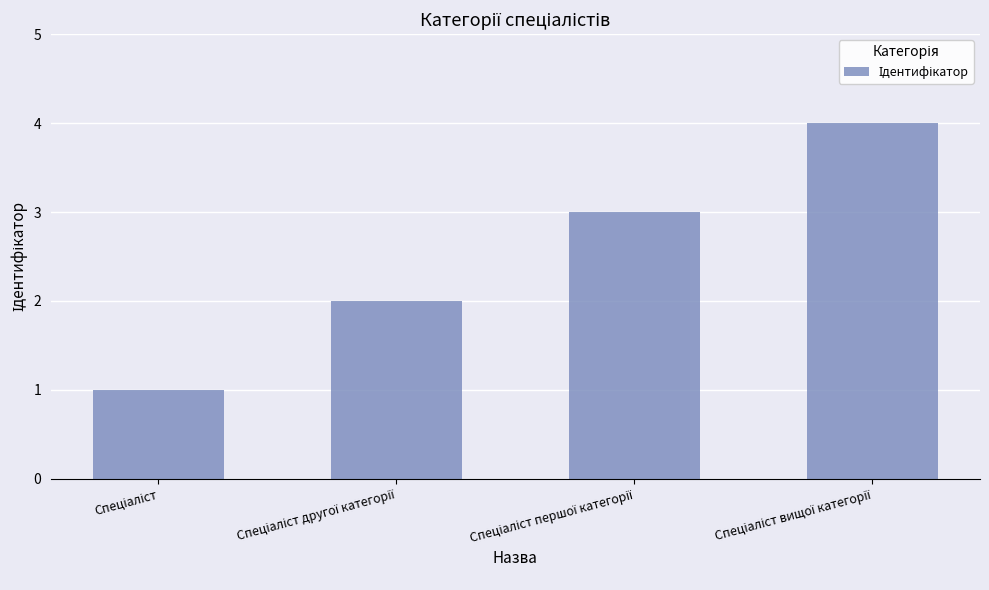

What is the maximum value shown in the chart?

4